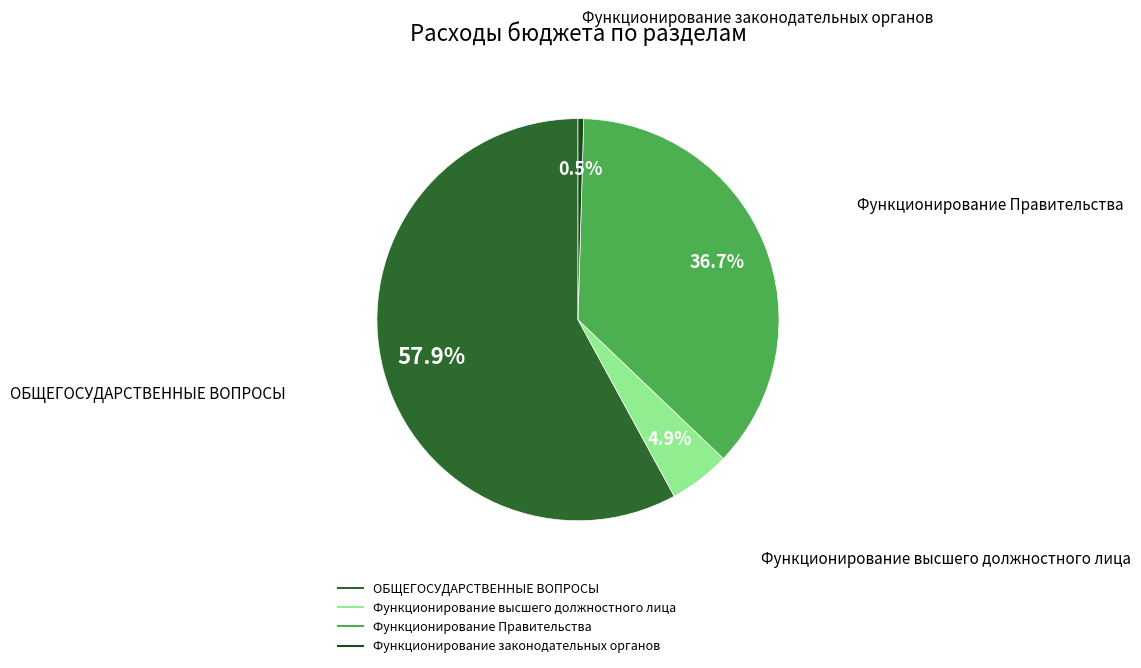

How many slices are in this pie chart?

4